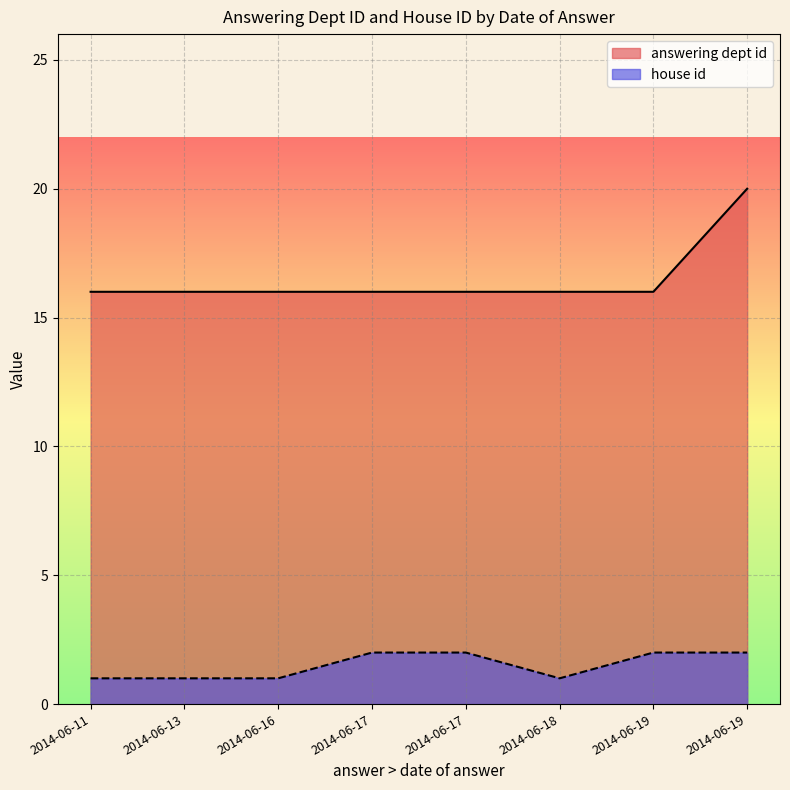

Which series has the largest total across all categories?

answering dept id